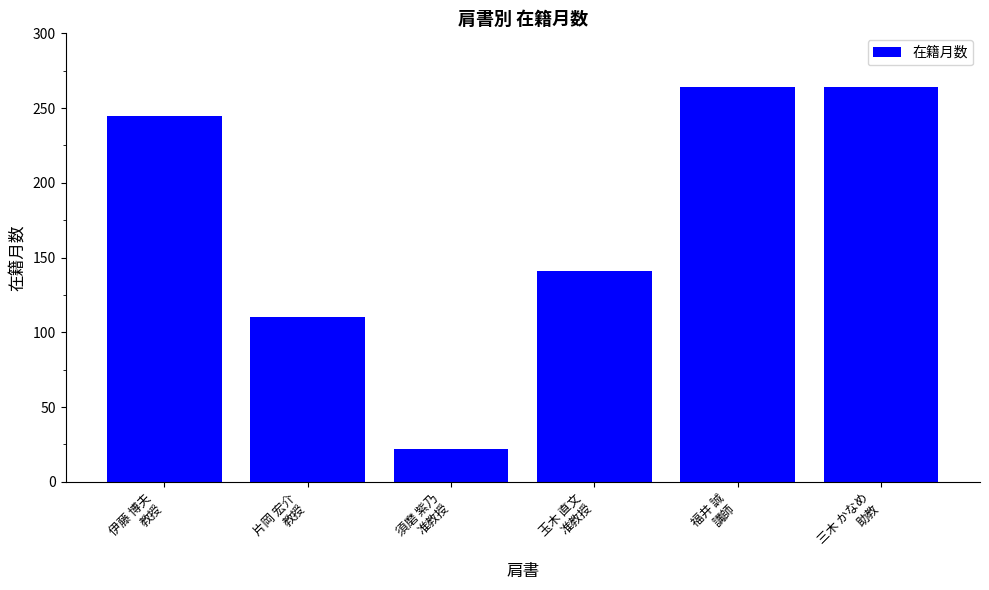

Approximately how many times larger is the value at 三木 かなめ
助教 compared to 福井 誠
講師?

1.0